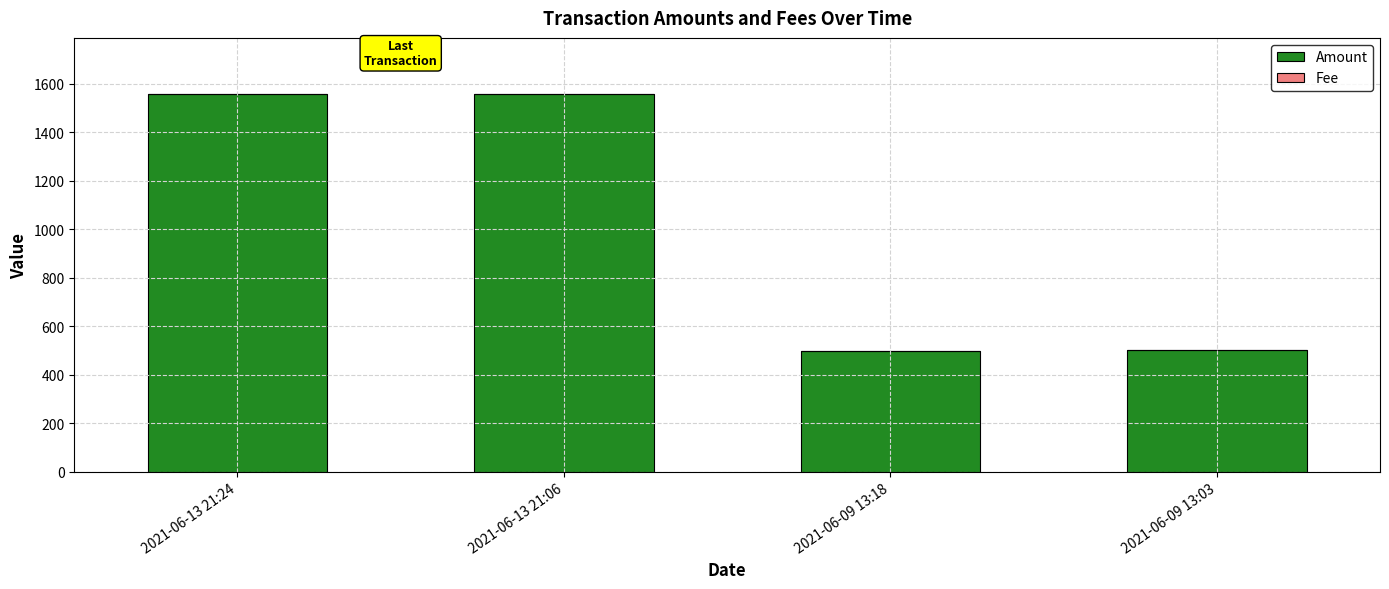

What is the total value across all series at 2021-06-13 21:24?

1555.0